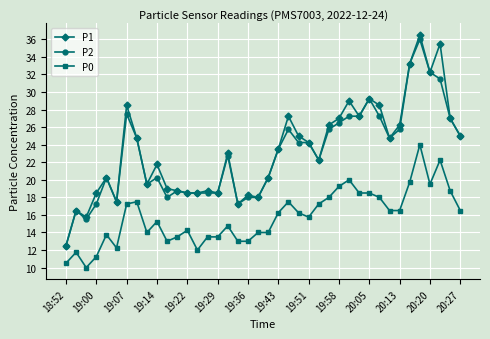

True or false: P0 and P1 intersect in this chart.

False